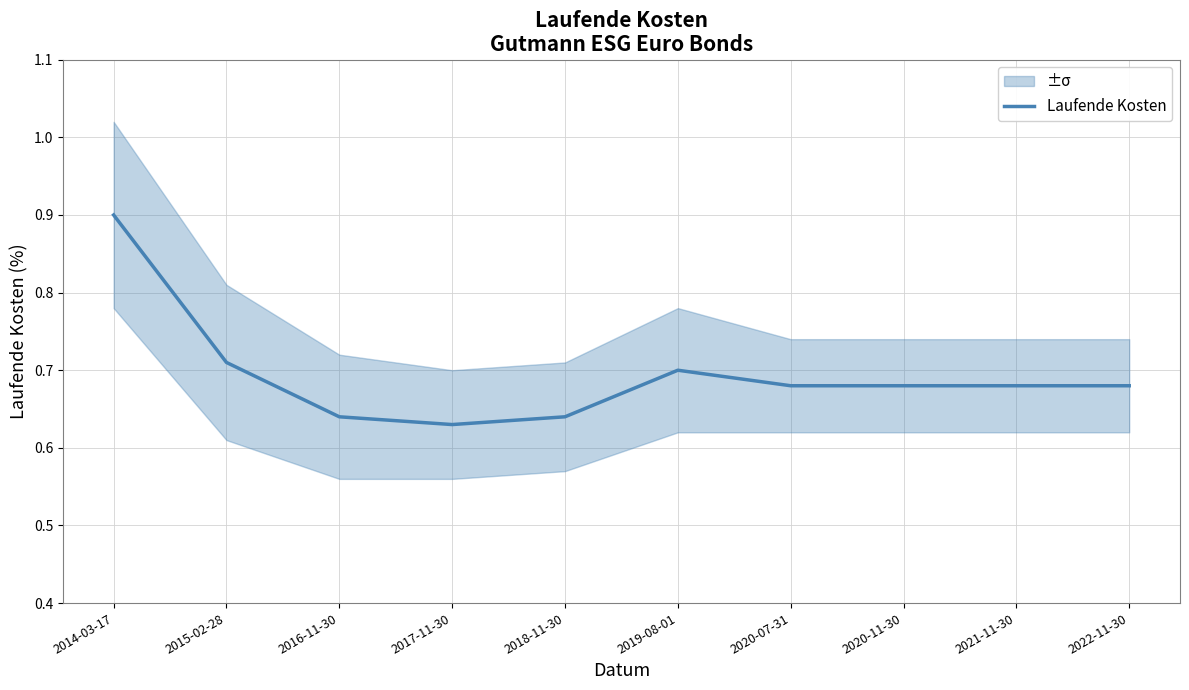

What is the difference between the maximum and second lowest values?

0.3